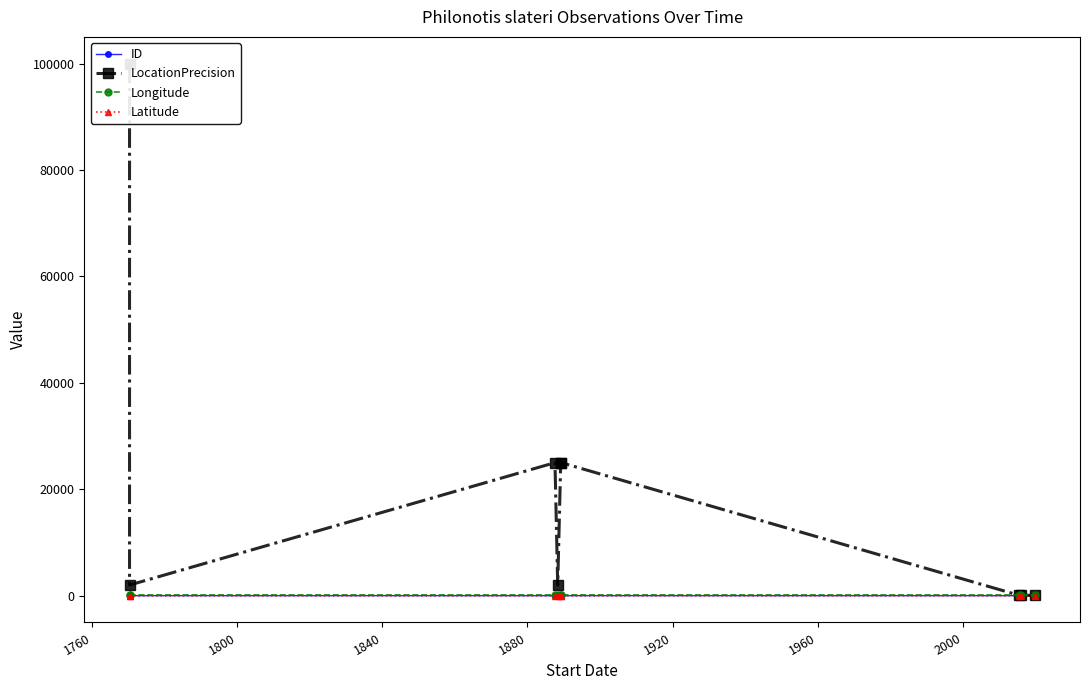

How many lines are shown in the chart?

4